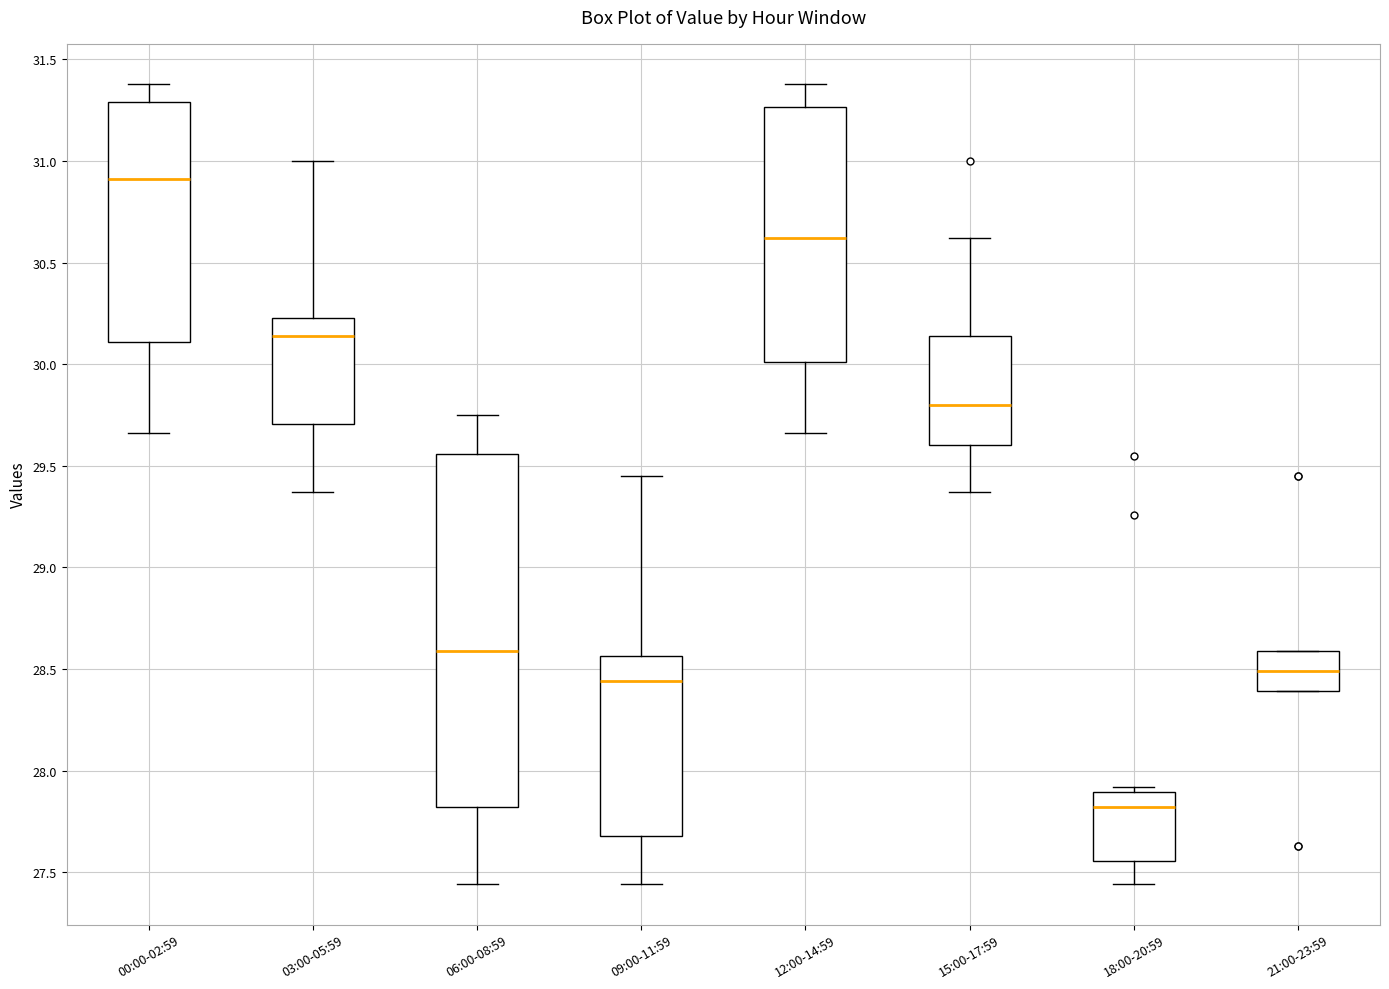

Which box has the lowest median line?

18:00-20:59